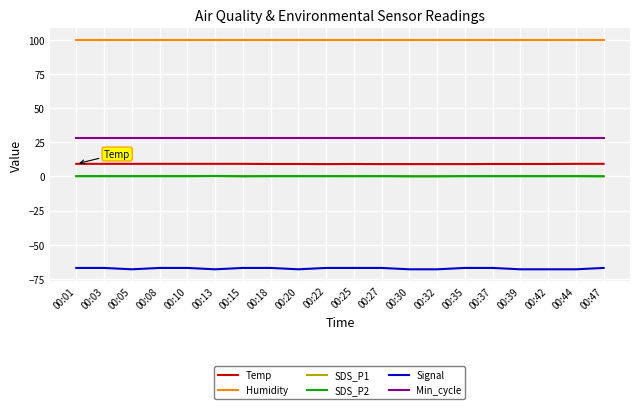

Read the Signal value at 00:05.

-68.0